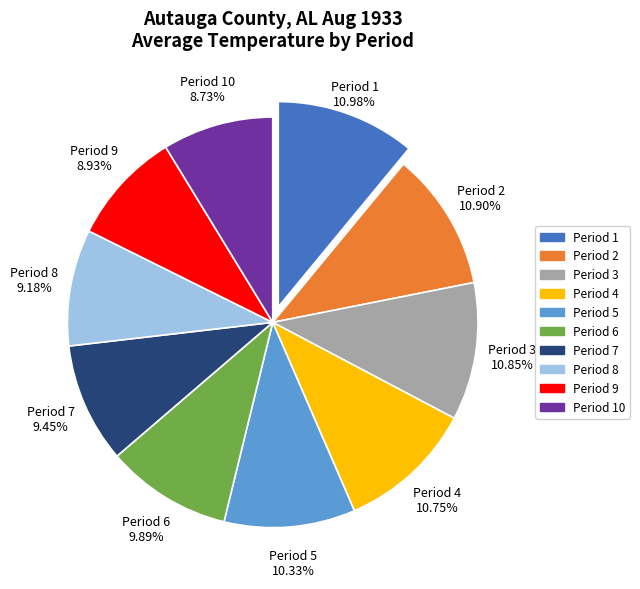

What is the ratio of the value at Period 3 to the value at Period 7?

1.1